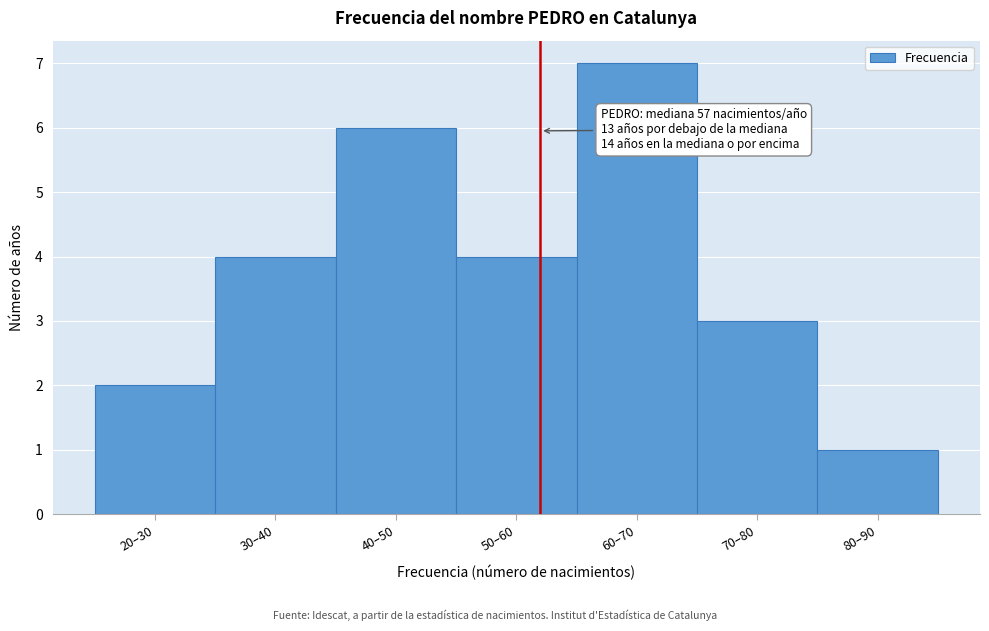

Reading left to right, transcribe all the data shown in this chart.

2	4	6	4	7	3	1